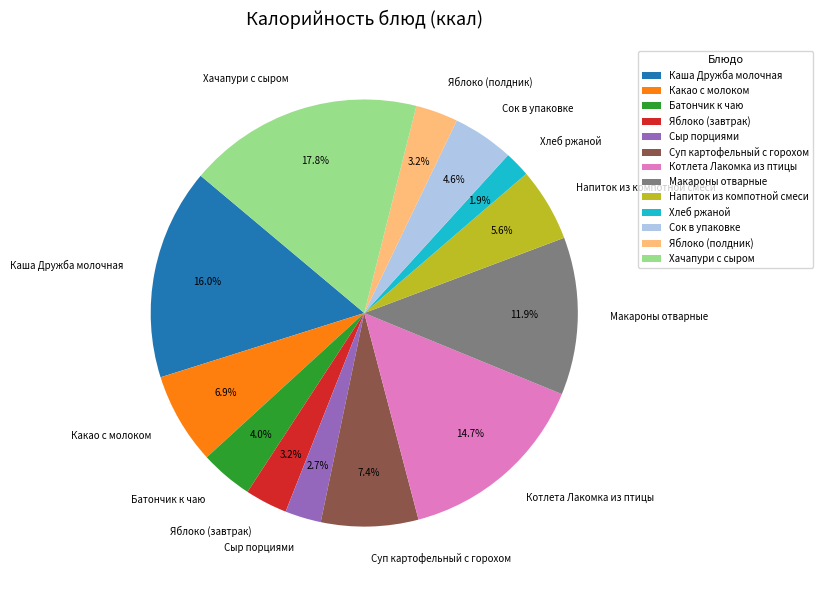

Count the number of slices in the pie.

13